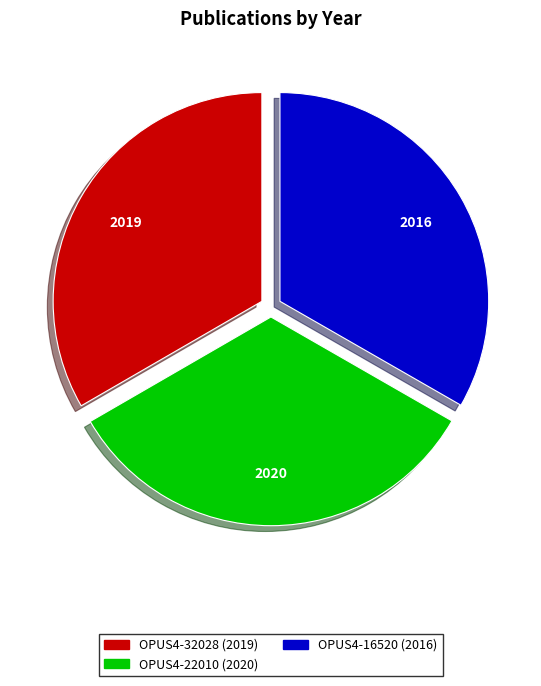

Do OPUS4-22010 (2020) and OPUS4-16520 (2016) together represent more than half of the pie?

Yes